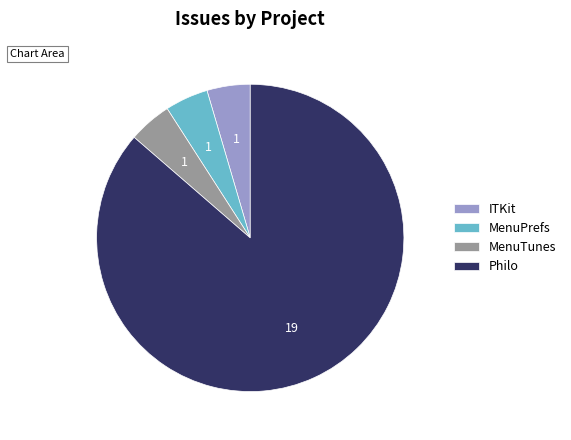

Which category has the biggest portion of the pie?

Philo